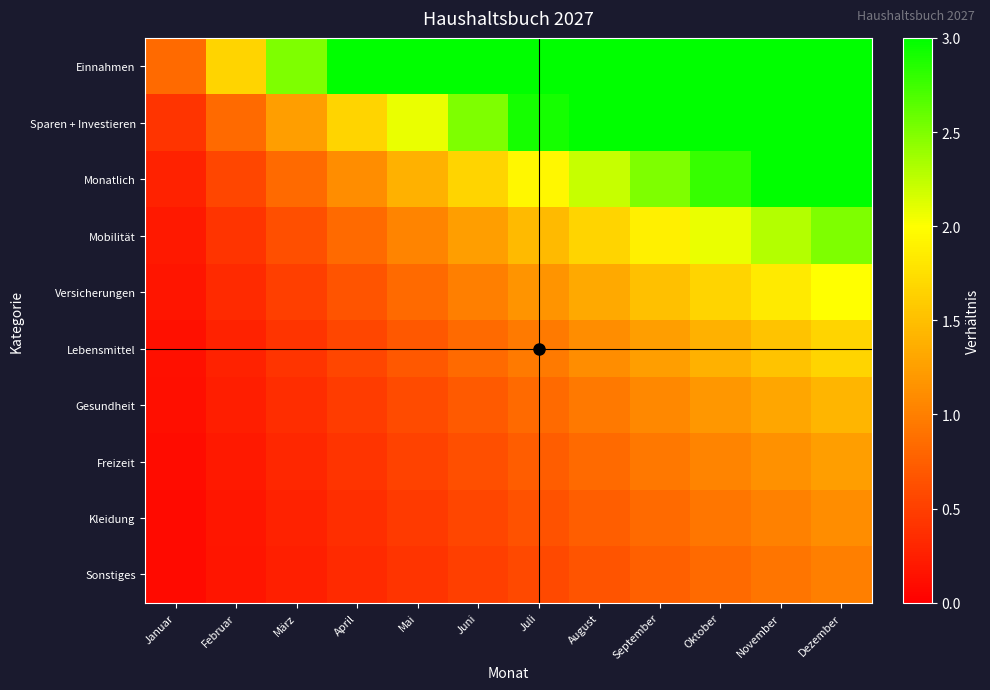

How many distinct data groups are displayed?

10